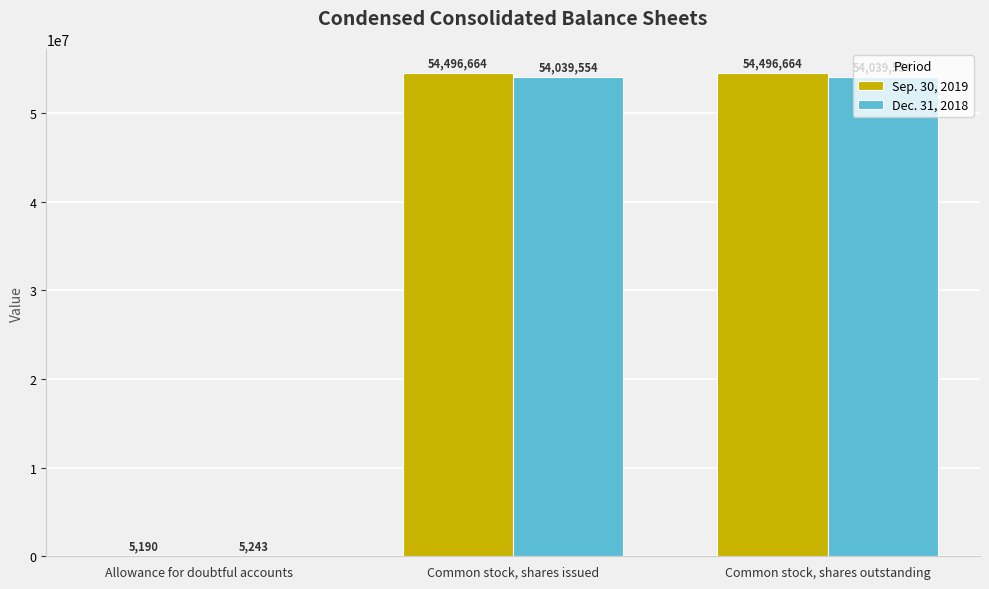

Are the bars grouped side by side (vs. stacked)?

Yes